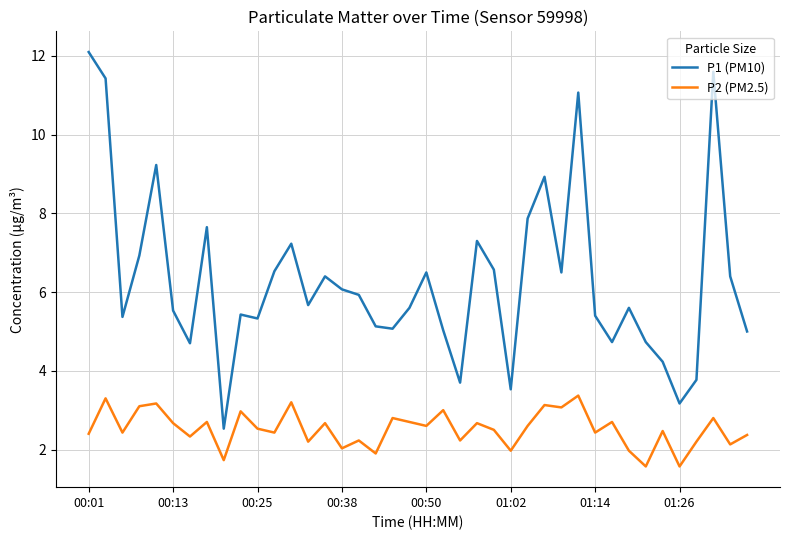

What is the lowest value of the P2 (PM2.5) series?

1.6